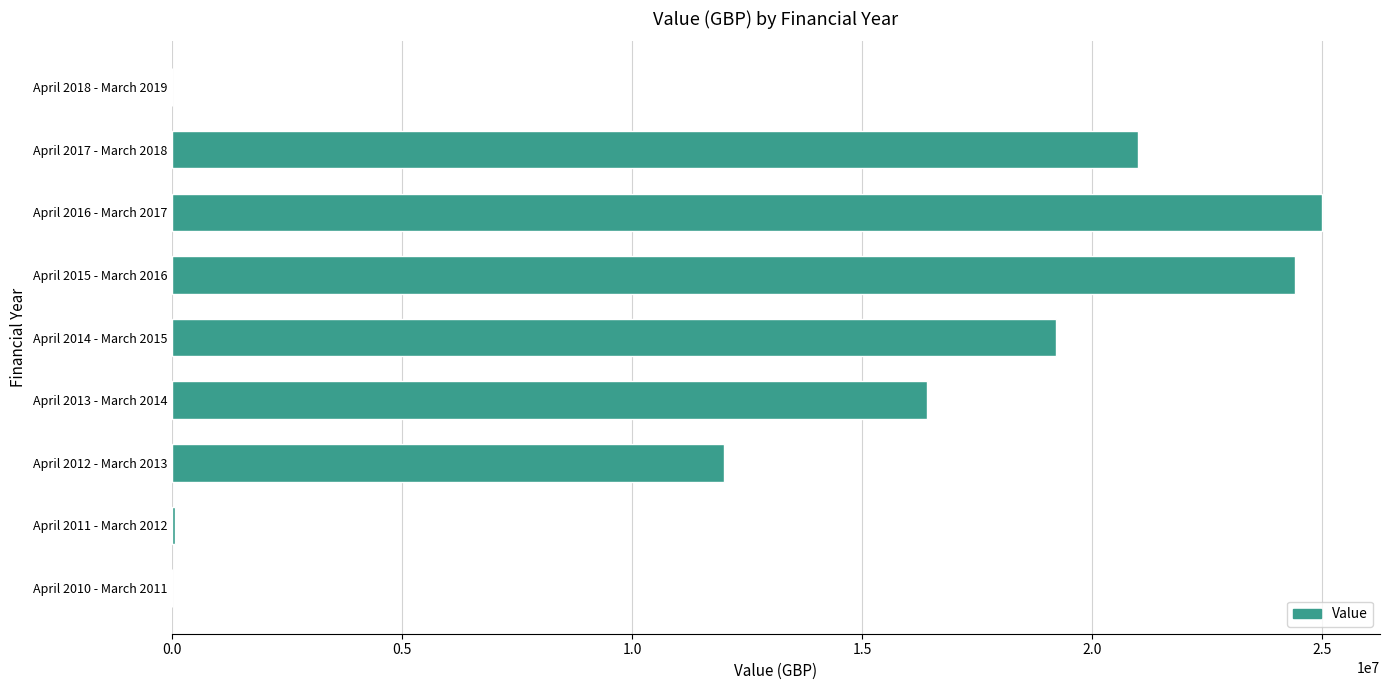

How many series are shown in this chart?

1